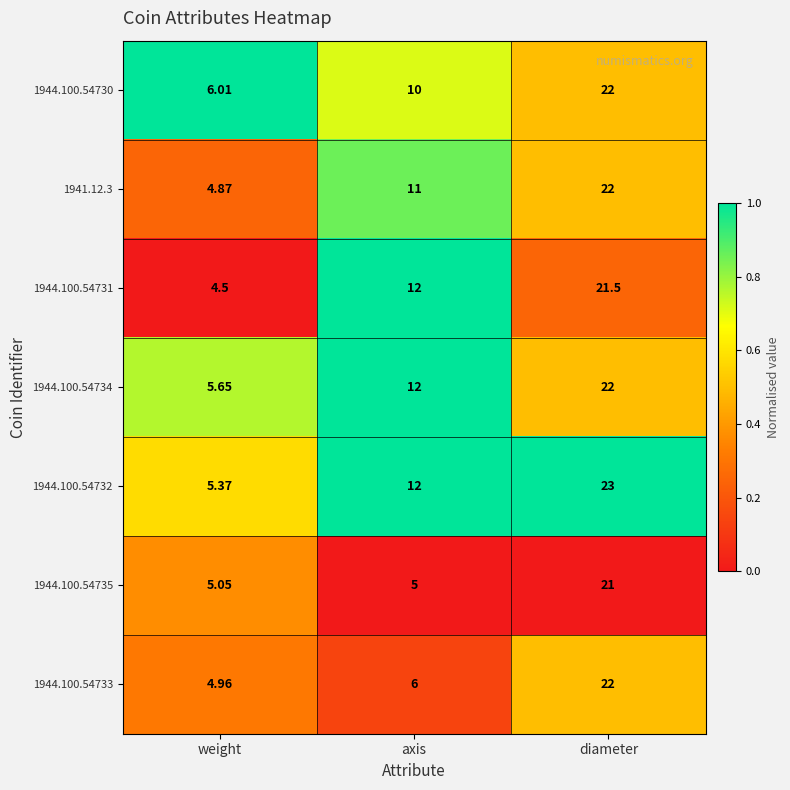

At which category does the chart reach its minimum across all series?

weight